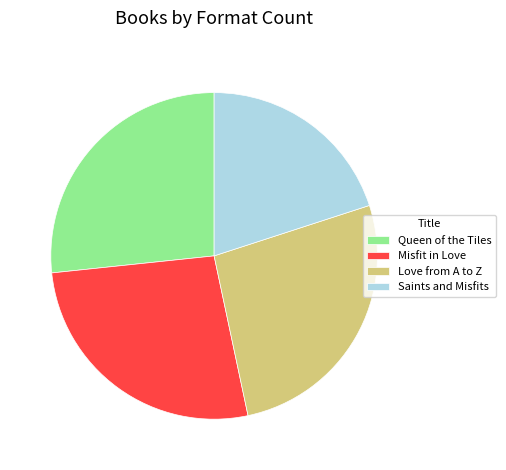

Does Misfit in Love represent more than half of the total?

No